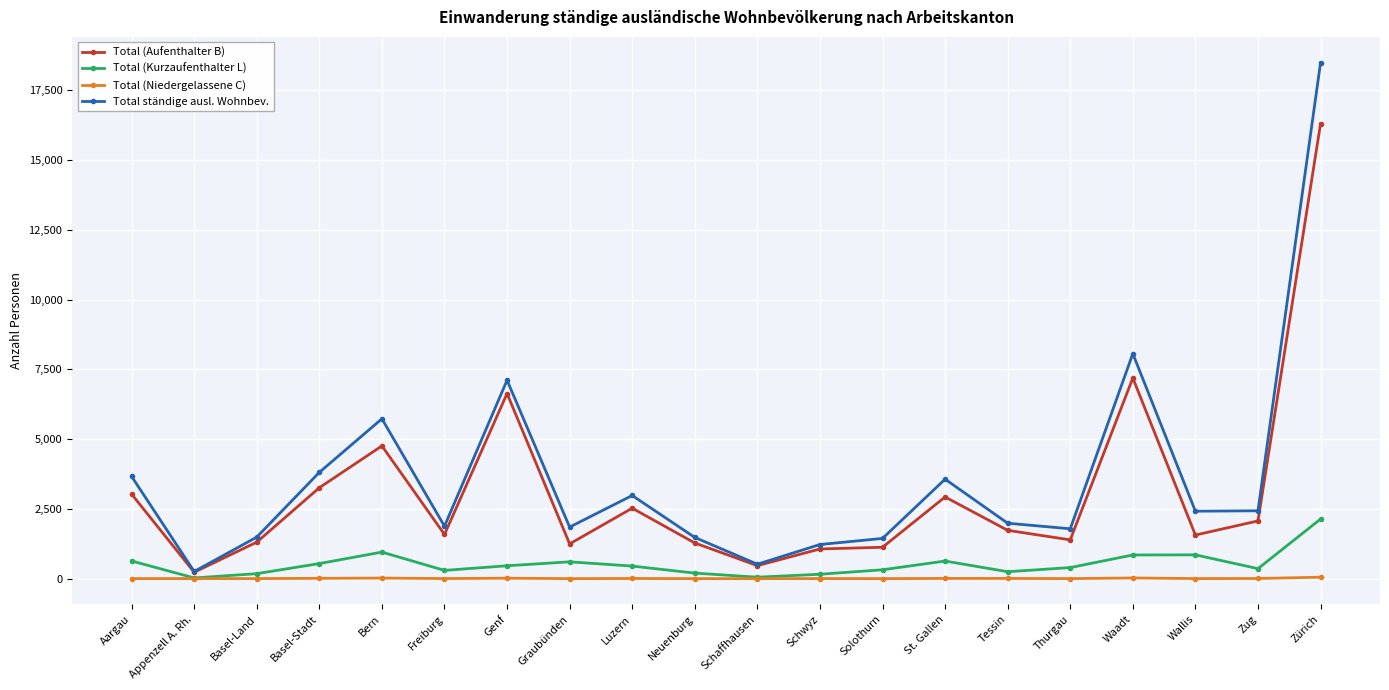

True or false: Total ständige ausl. Wohnbev. has more than 1 points higher than both neighbors.

True